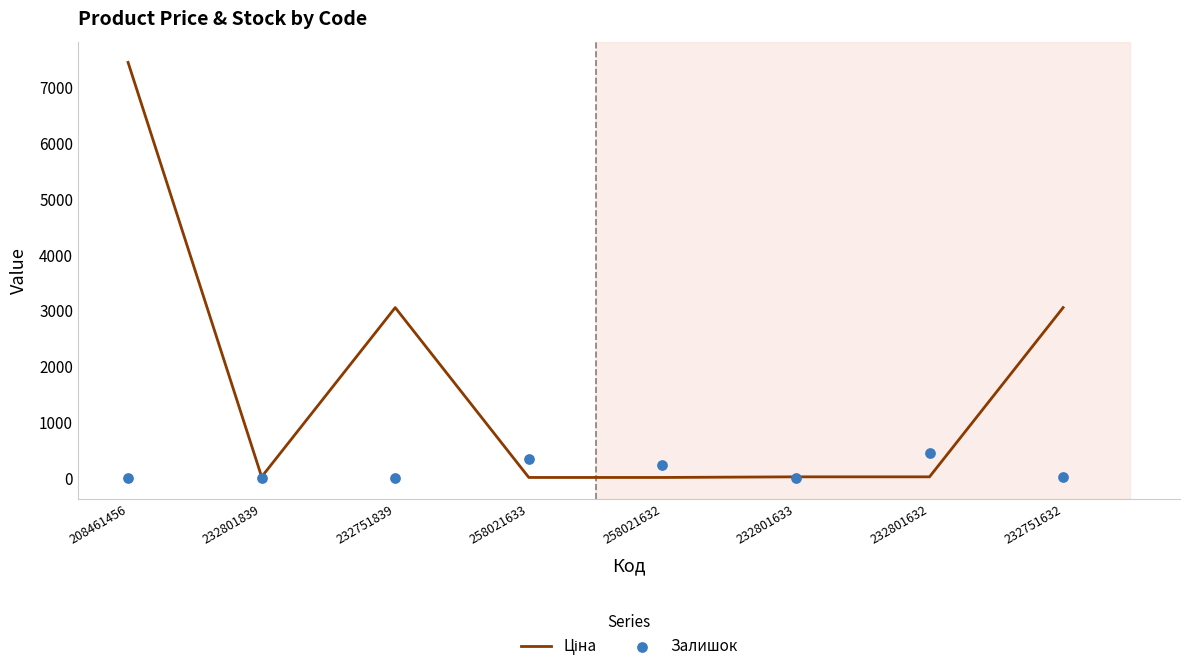

What is the total value across all series at 258021632?

257.4